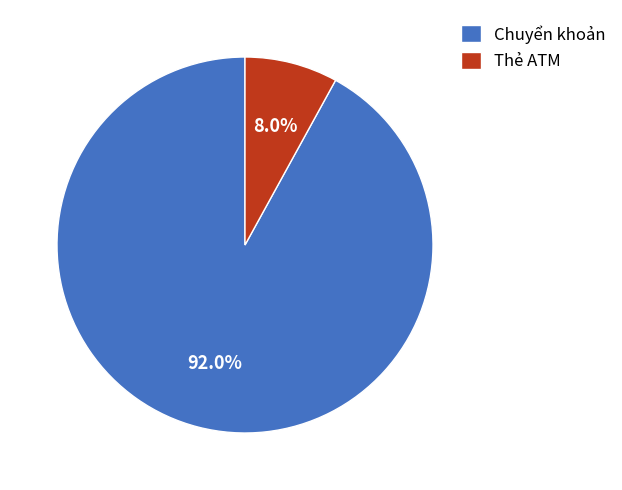

What percentage is the Thẻ ATM slice, to the nearest percent?

8%